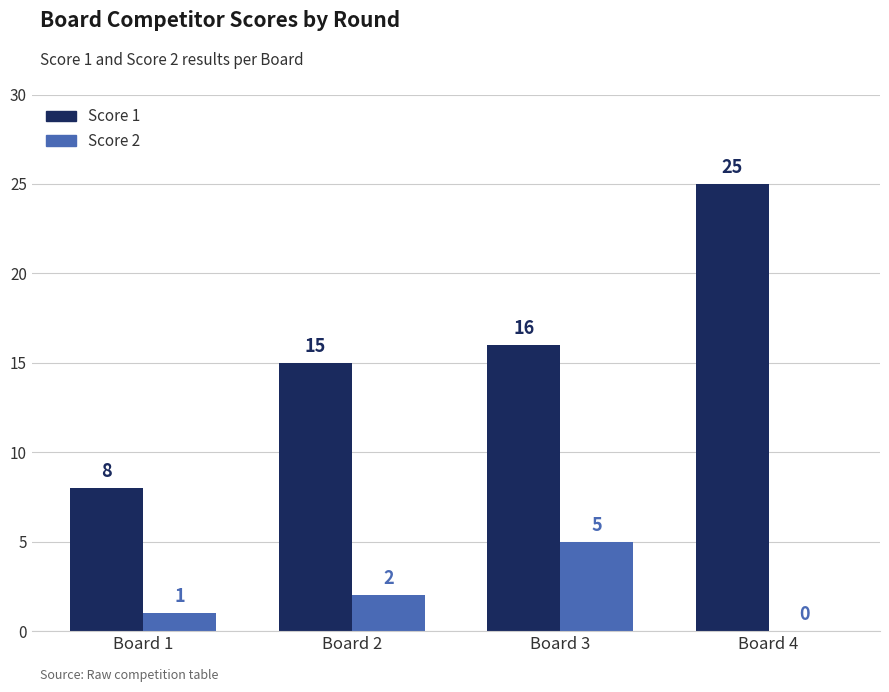

Reading left to right, transcribe all the data shown in this chart.

Score 1: 8	15	16	25
Score 2: 1	2	5	0